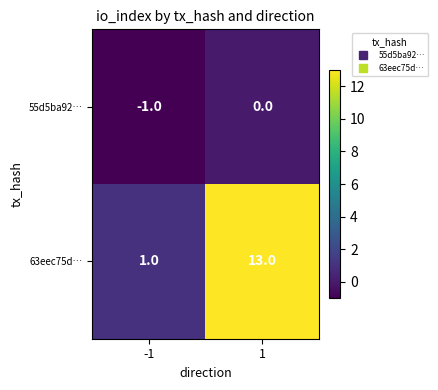

Which series changed the most between -1 and 1?

63eec75d…